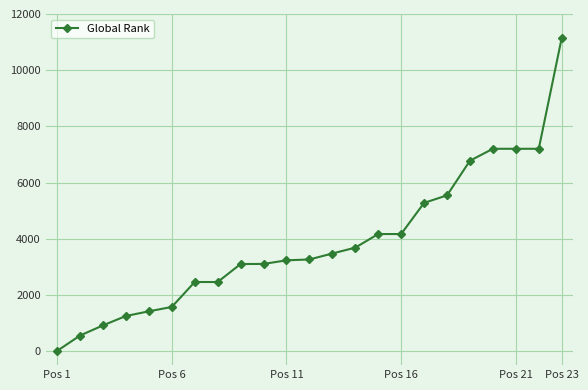

What is the maximum value shown in the chart?

11145